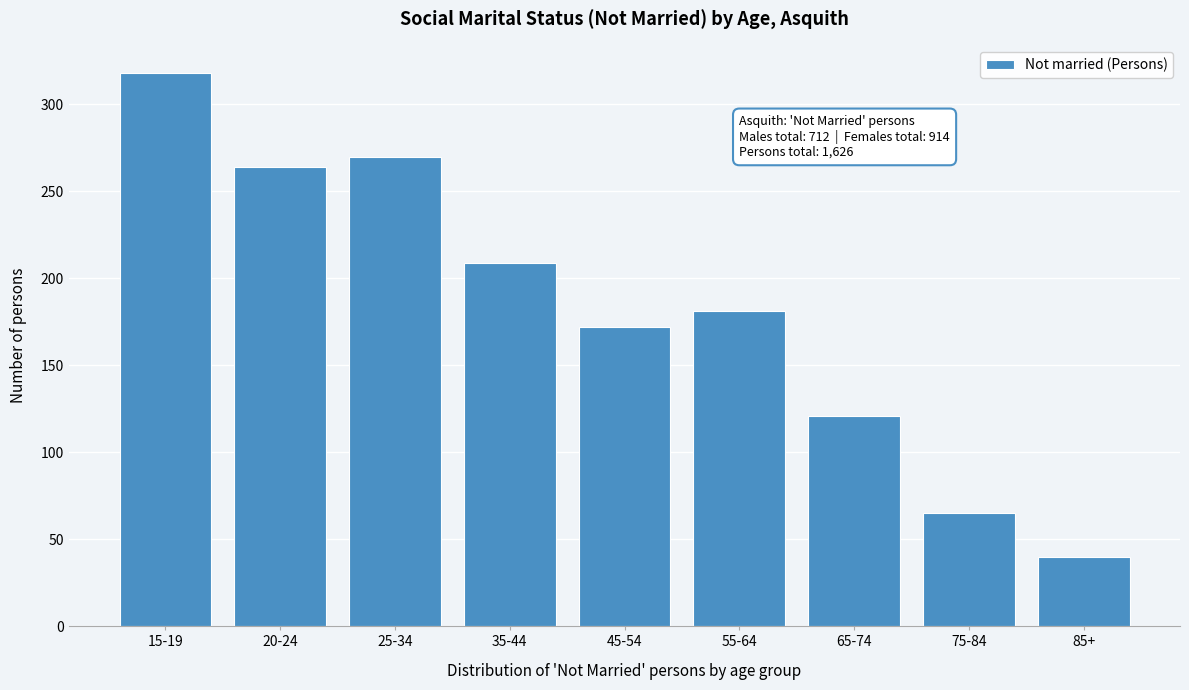

Reading left to right, what are all the values shown in this chart?

15-19=318	20-24=264	25-34=270	35-44=209	45-54=172	55-64=181	65-74=121	75-84=65	85+=40